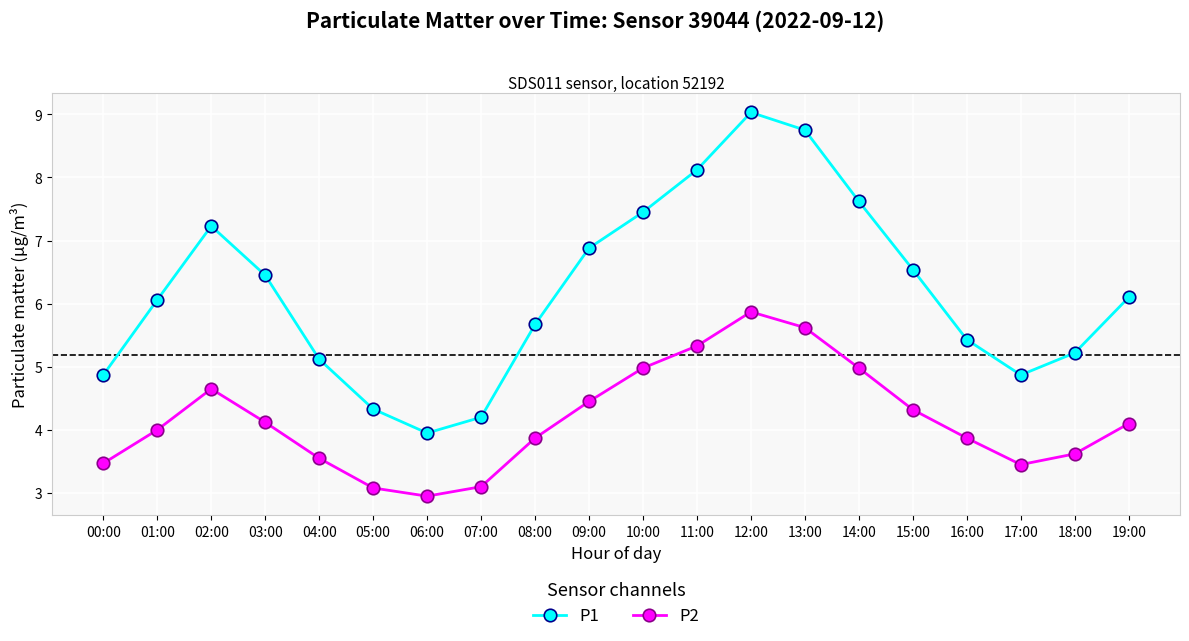

True or false: P1 and P2 intersect in this chart.

False